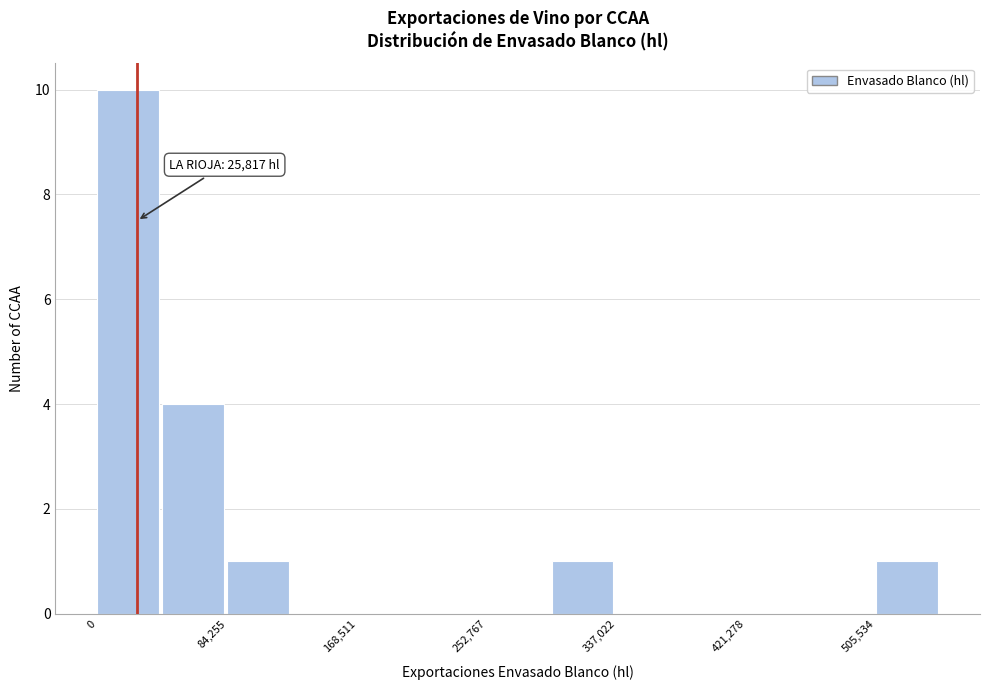

Which range on the x-axis has the tallest bar?

0 to 40000